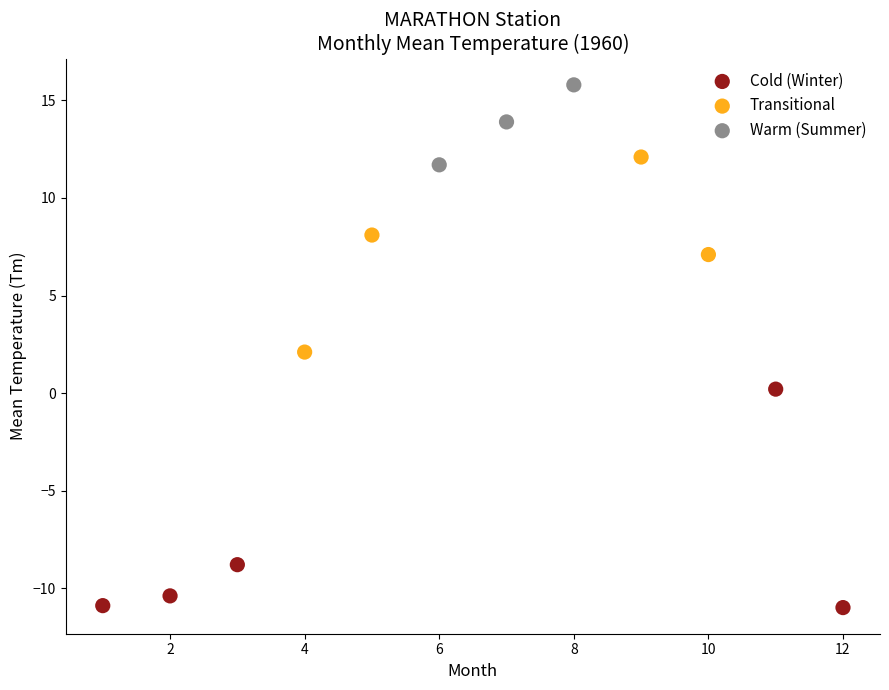

Which series reaches the maximum Y coordinate?

Warm (Summer)